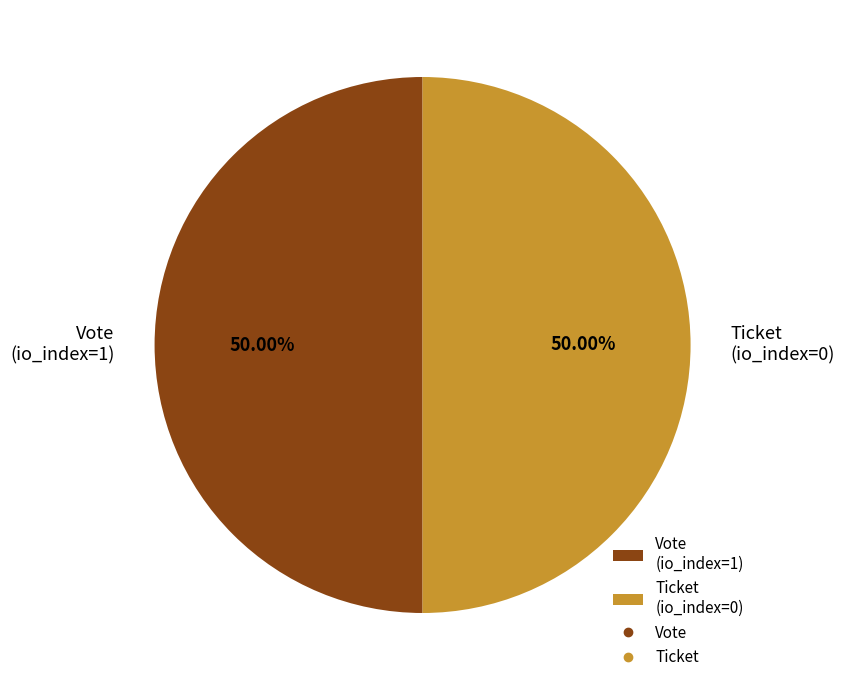

Do Vote (io_index=1) and Ticket (io_index=0) together represent more than half of the pie?

Yes